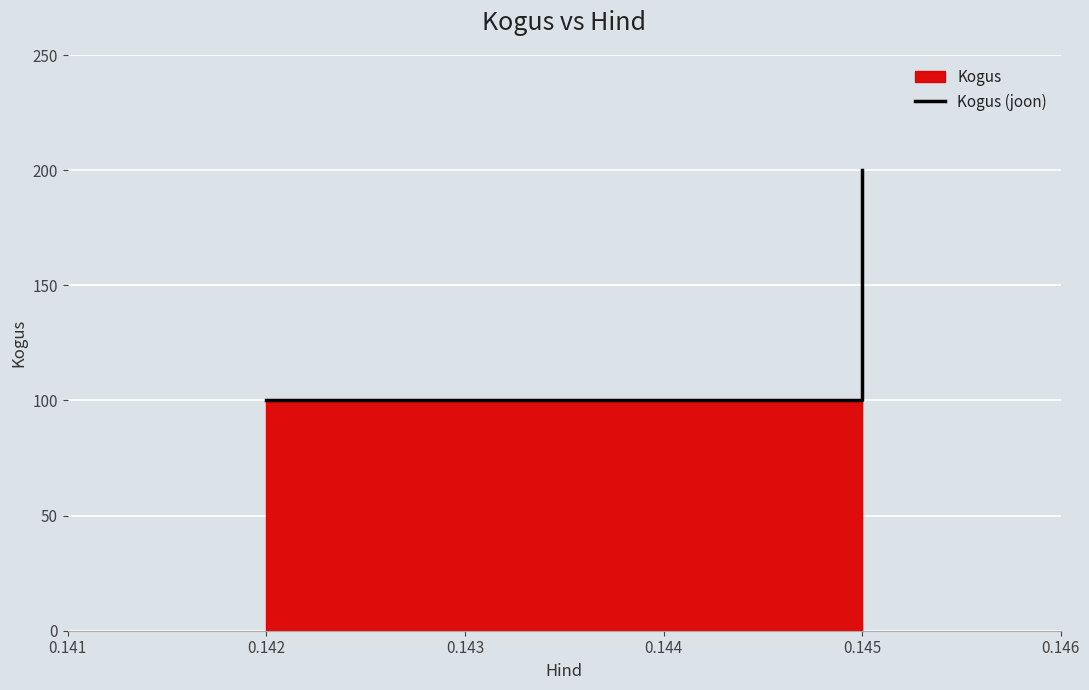

What is the average value?

133